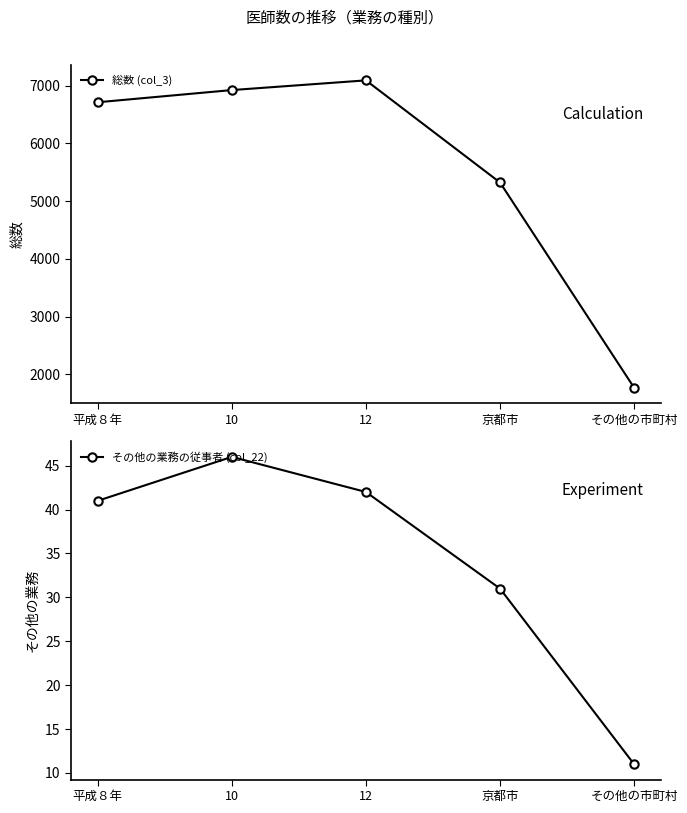

Which series has the widest spread of values?

総数 (col_3)